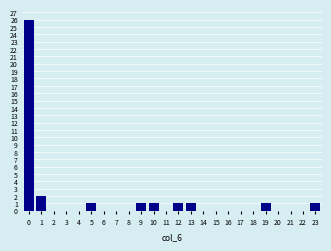

Reading right to left, transcribe all the data shown in this chart.

23=1	22=0	21=0	20=0	19=1	18=0	17=0	16=0	15=0	14=0	13=1	12=1	11=0	10=1	9=1	8=0	7=0	6=0	5=1	4=0	3=0	2=0	1=2	0=26